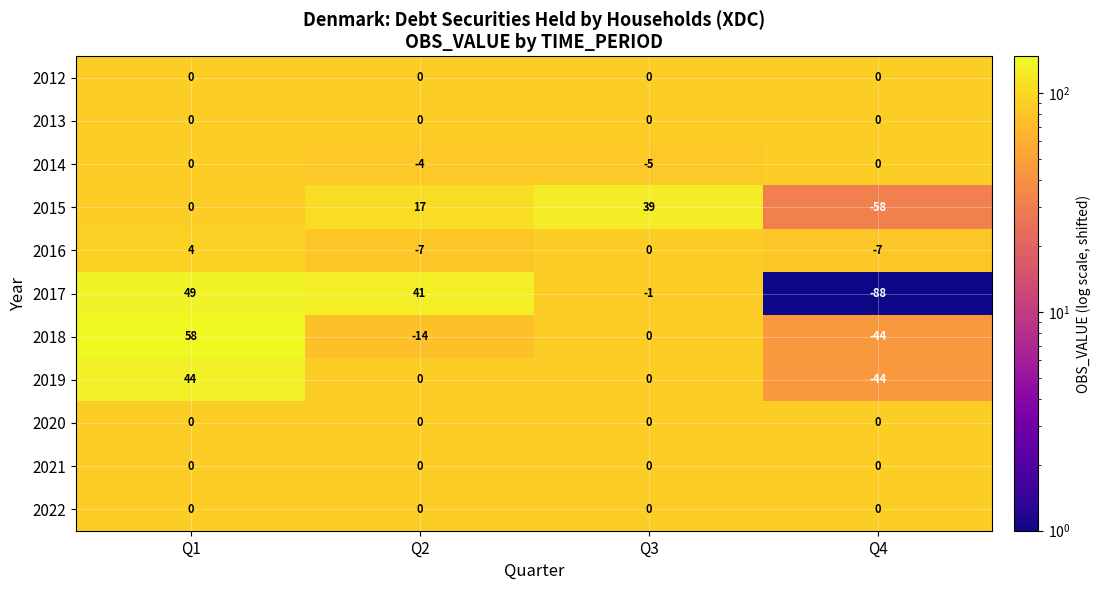

Rank the categories by 2015 value from highest to lowest.

Q3, Q2, Q1, Q4